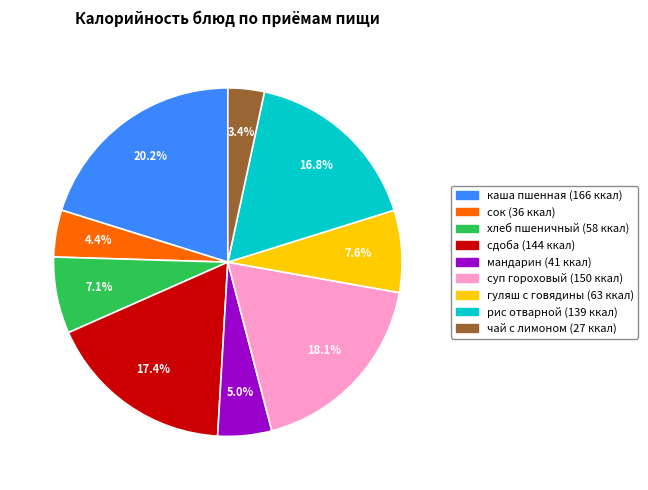

What percentage is the каша пшенная slice, to the nearest percent?

20%